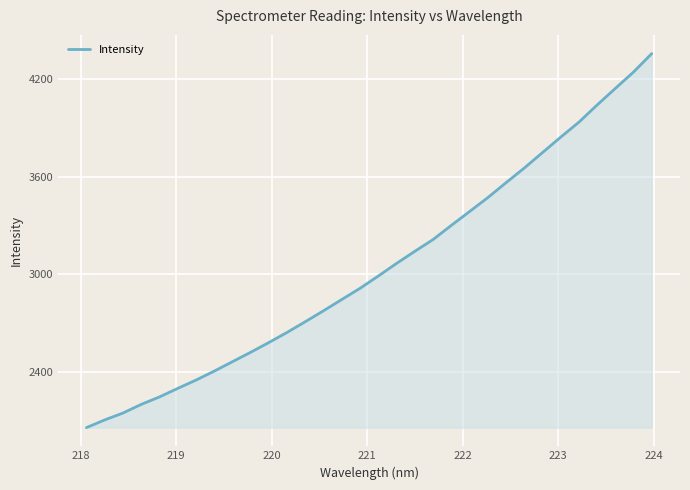

Does the chart have visible grid lines?

Yes